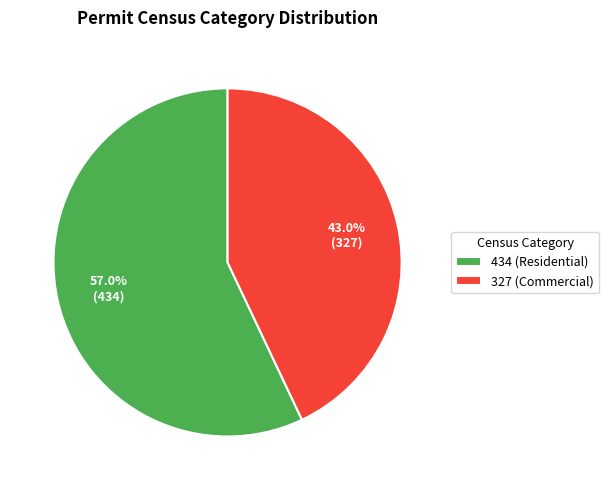

What percentage is NOT represented by 327 (Commercial)?

57.0%